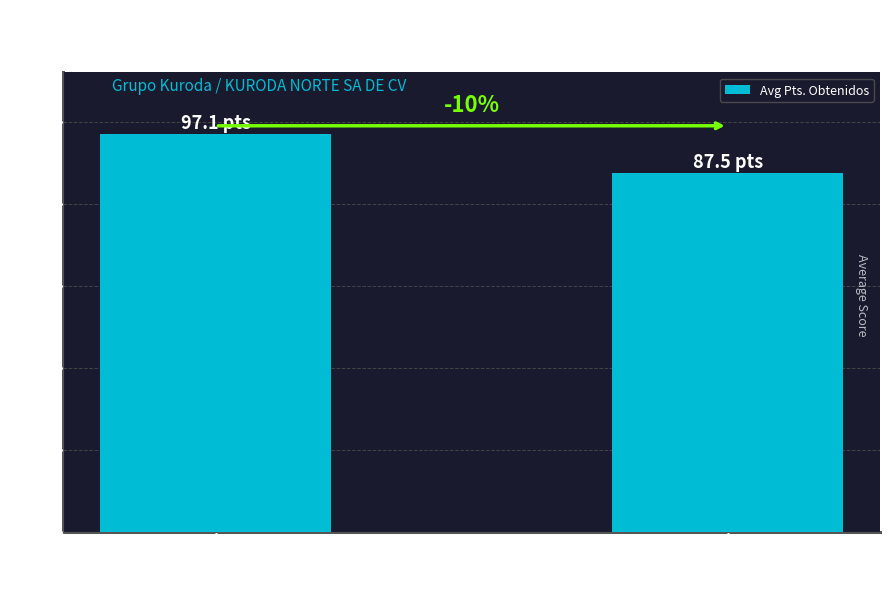

Between Found Product:
No and Found Product:
Sí (Yes), which is larger?

Found Product:
Sí (Yes)